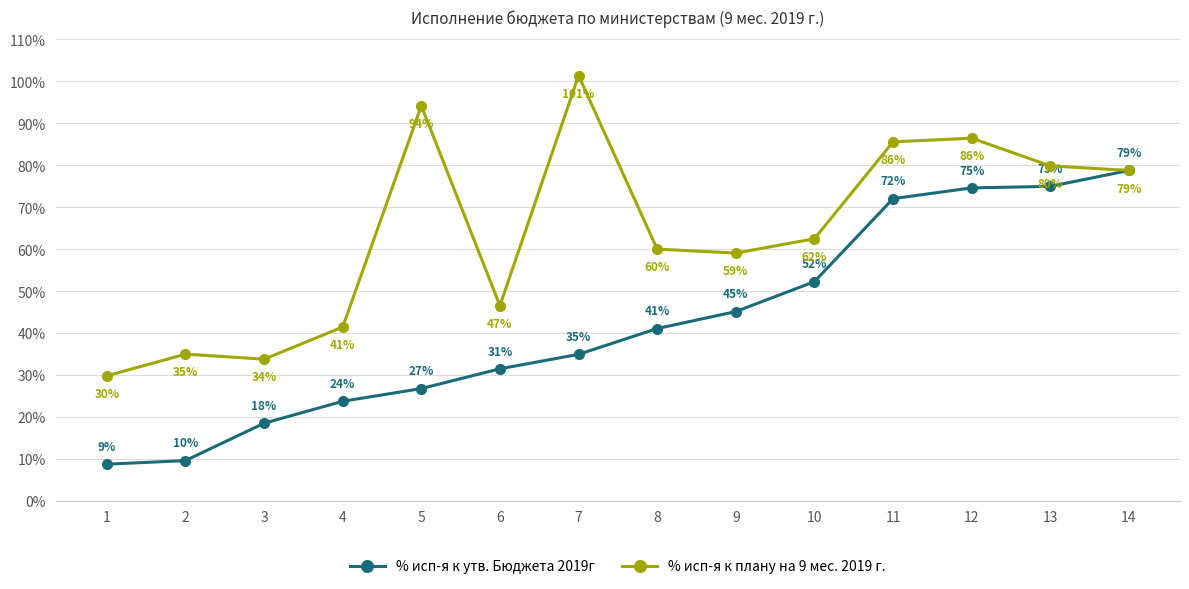

Does the chart have visible grid lines?

Yes